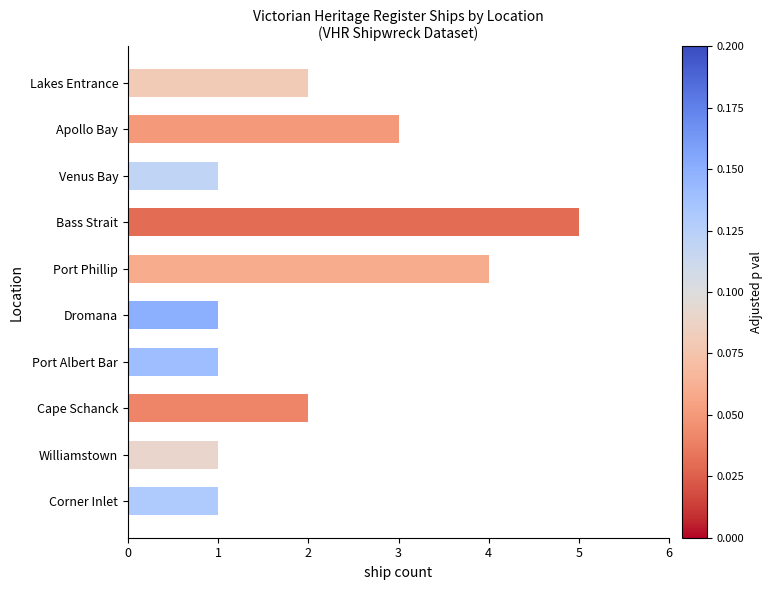

What is the maximum value shown in the chart?

5